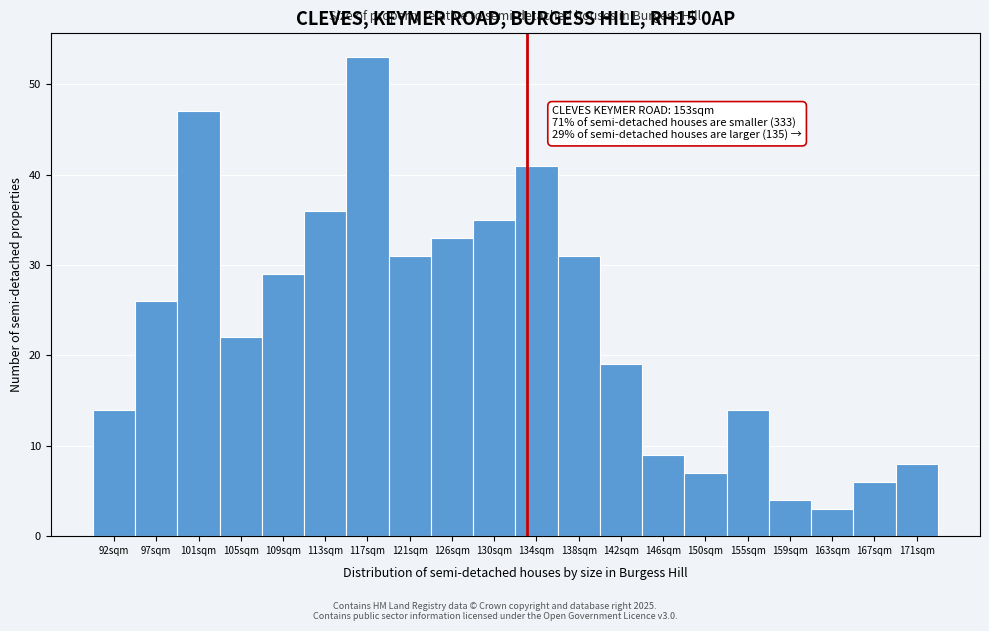

Reading left to right, transcribe all the data shown in this chart.

14	26	47	22	29	36	53	31	33	35	41	31	19	9	7	14	4	3	6	8